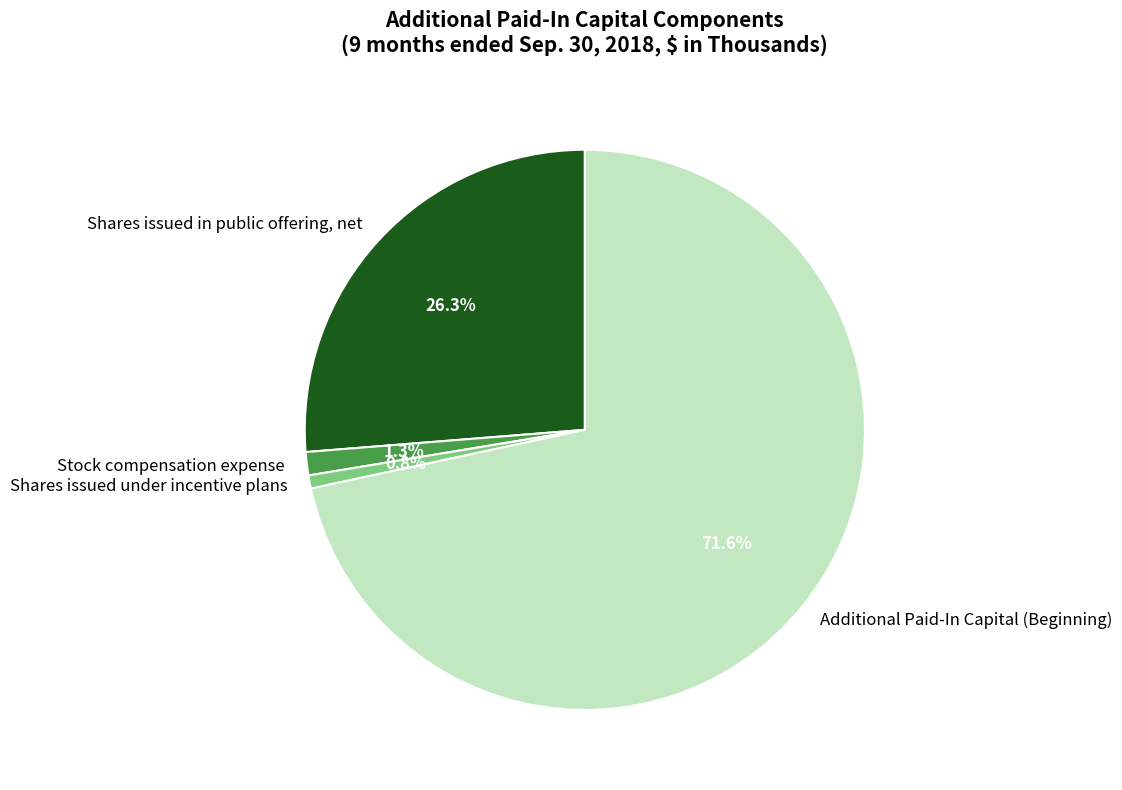

Rank the categories by value from lowest to highest.

Shares issued under incentive plans, Stock compensation expense, Shares issued in public offering, net, Additional Paid-In Capital (Beginning)